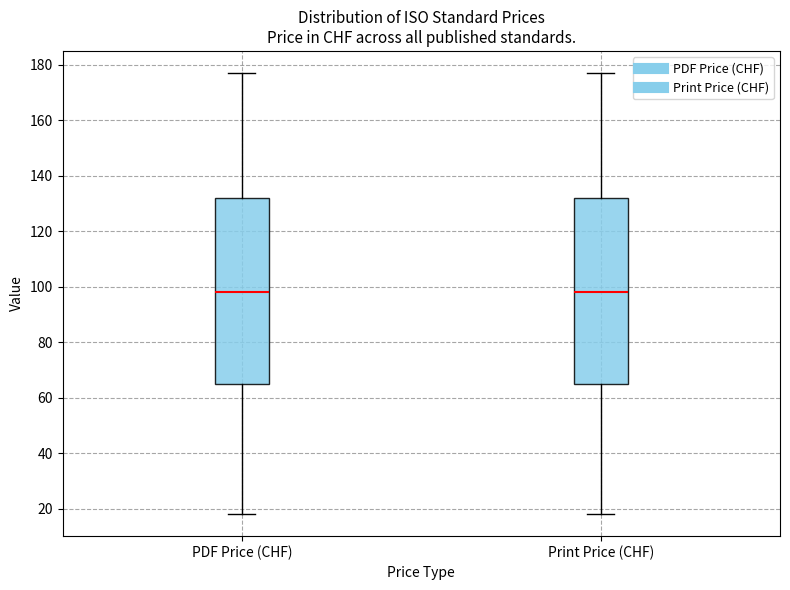

Reading left to right, read every box against the y-axis: the position of its median line, the range the box covers, and the ends of its whiskers. The values are not printed on the chart, so give them approximately, as read against the axis.

PDF Price (CHF): median 98, box 66 to 132, whiskers 18 to 178
Print Price (CHF): median 98, box 66 to 132, whiskers 18 to 178